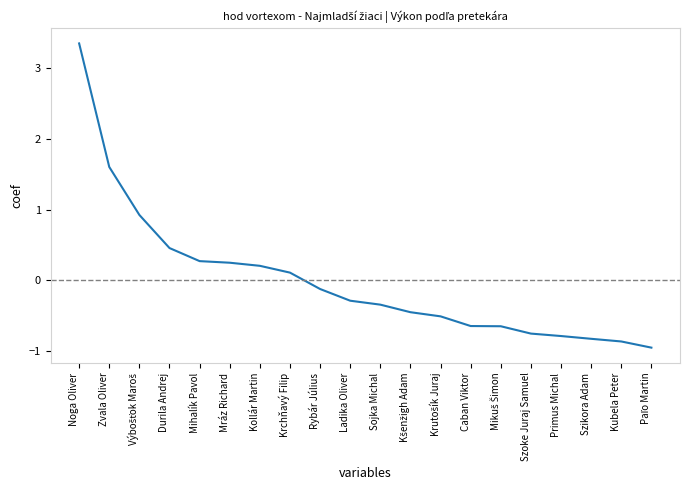

The value at Krchňavý Filip is 0.1. True or false?

True